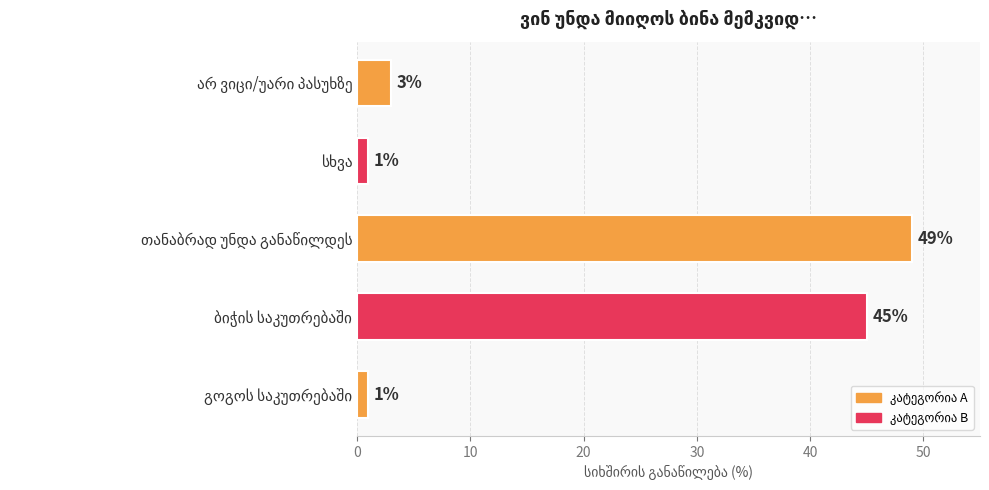

How many values are below 3?

2